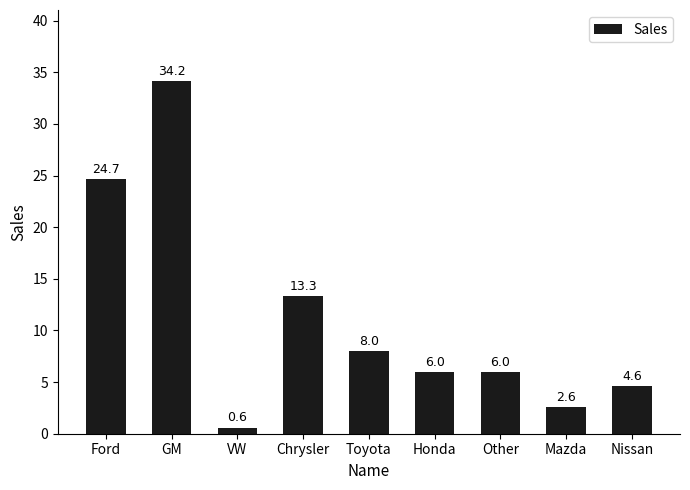

What is the value of the 8th bar from the left?

2.6